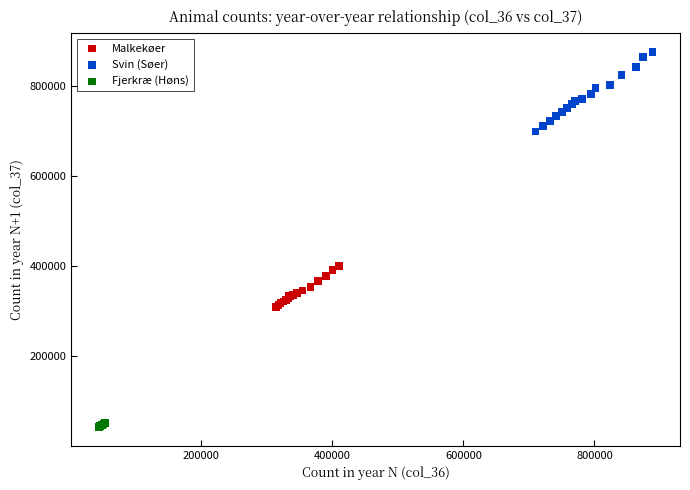

Which series has the widest spread of Y values?

Svin (Søer)